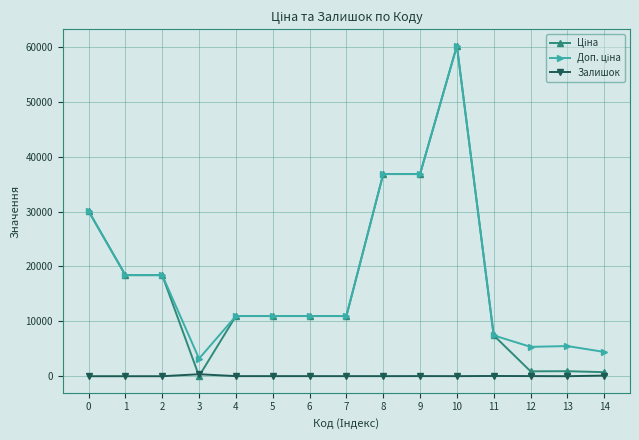

At which category is the sum across all series the highest?

10